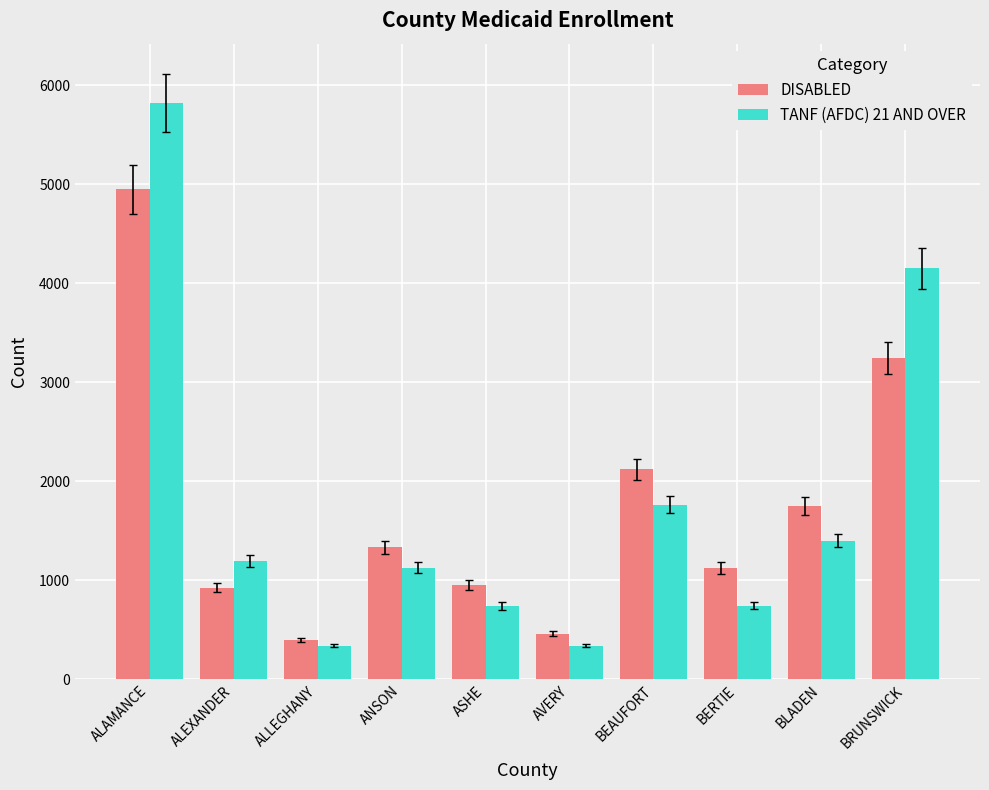

What is the difference between the second highest and second lowest values in the TANF (AFDC) 21 AND OVER series?

3810